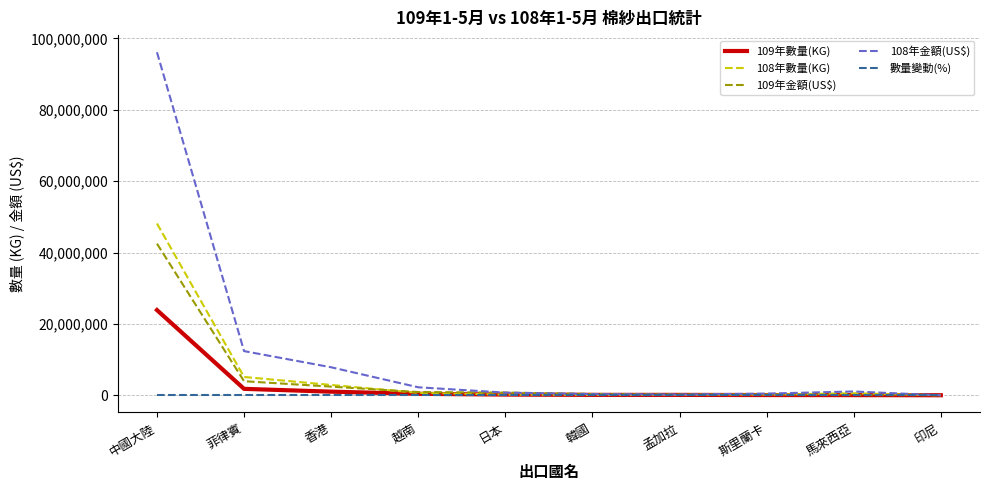

What is the maximum value for 108年金額(US$)?

96092800.0